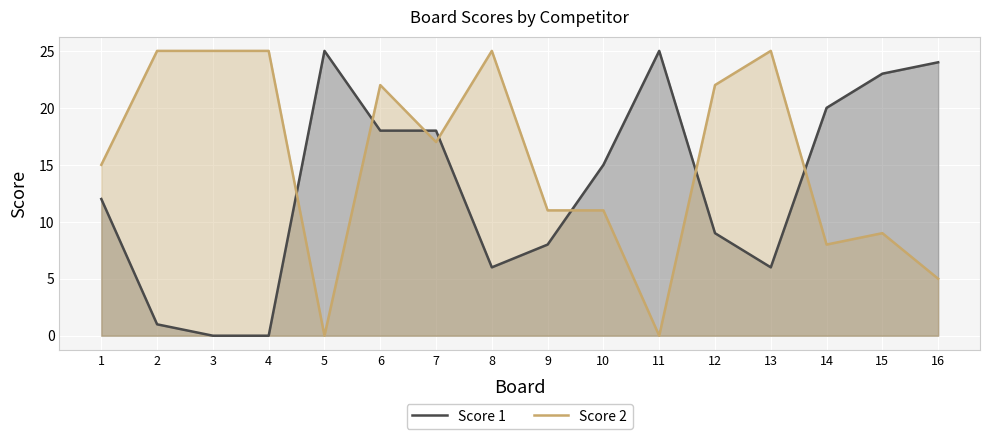

What is the sum of all Score 2 values?

245